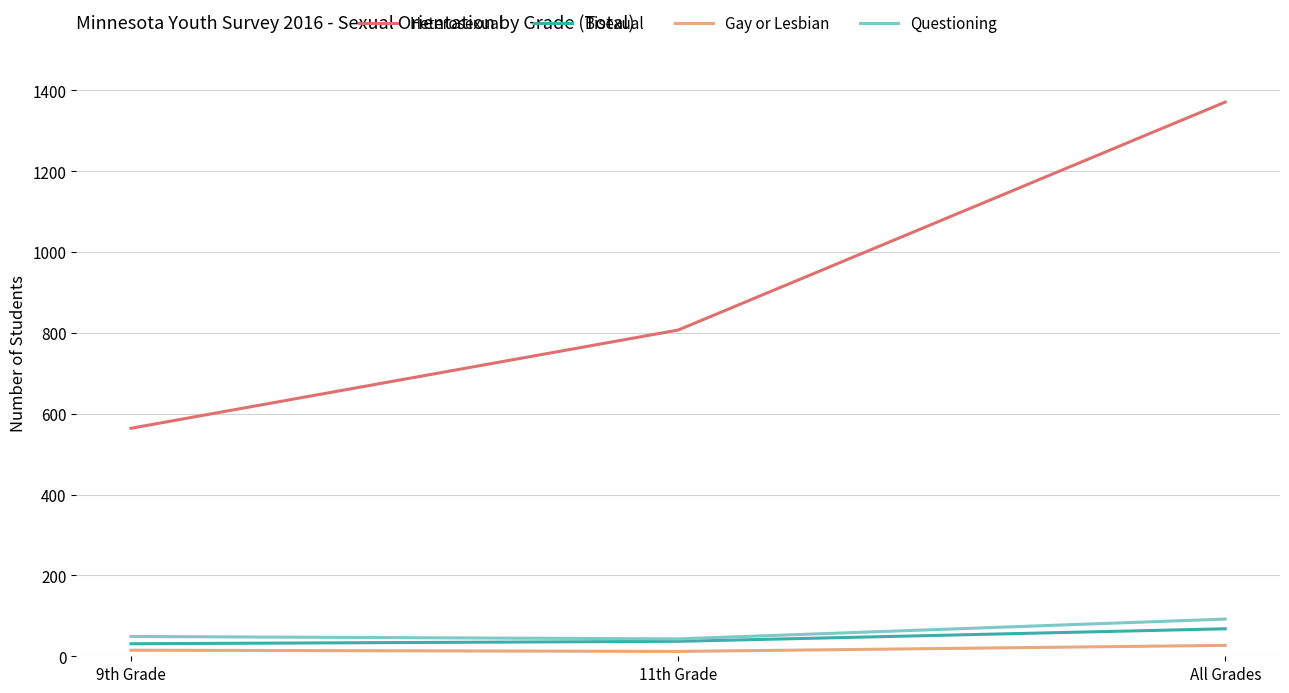

What is the minimum value shown in the chart?

12